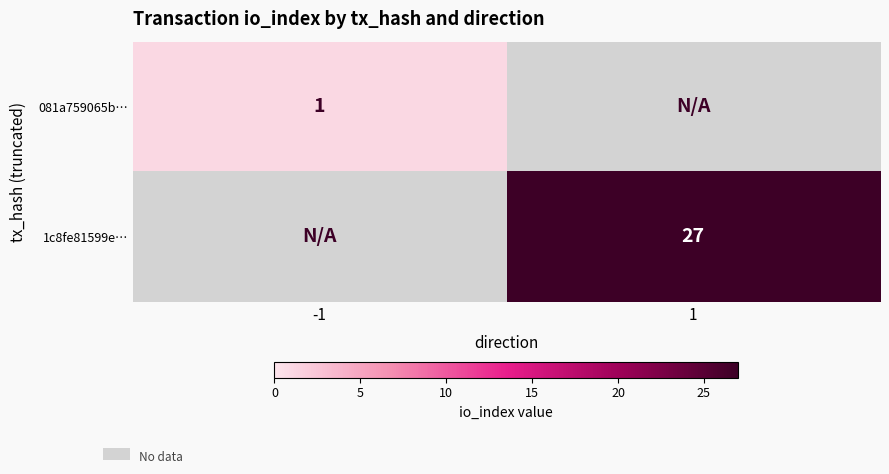

Is the value of 081a759065b… at -1 greater than the value of 1c8fe81599e… at 1?

No